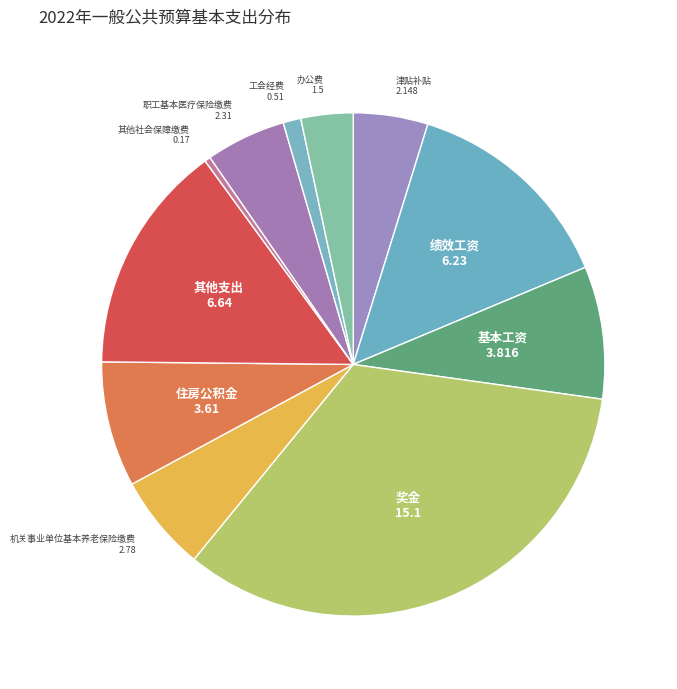

The 津贴补贴 slice represents 5% of the pie. True or false?

True